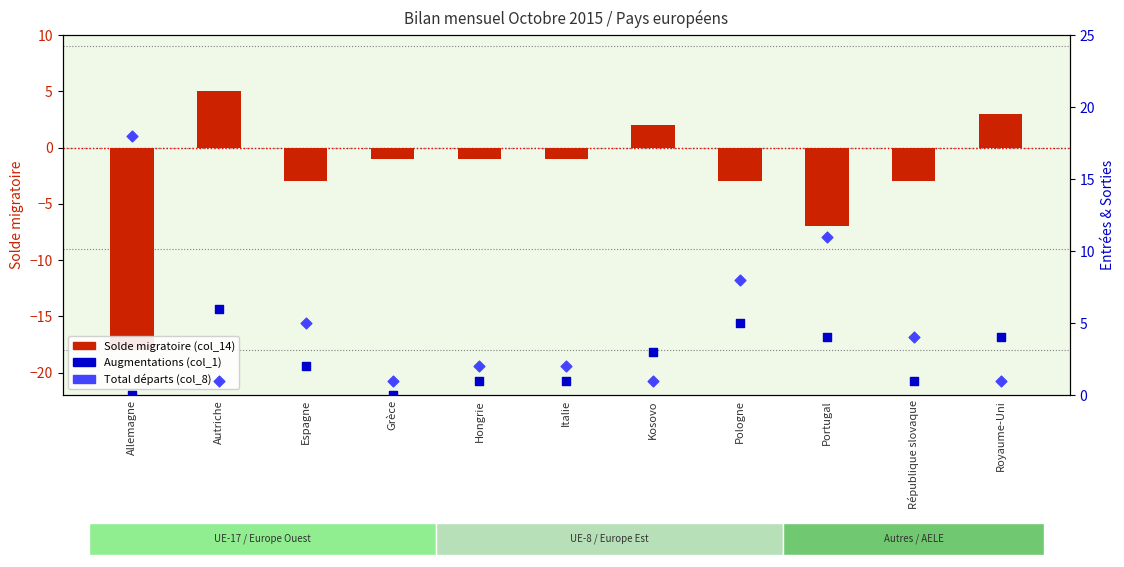

Is the value of Solde migratoire (col_14) at Grèce greater than the value of Augmentations (col_1) at Kosovo?

No